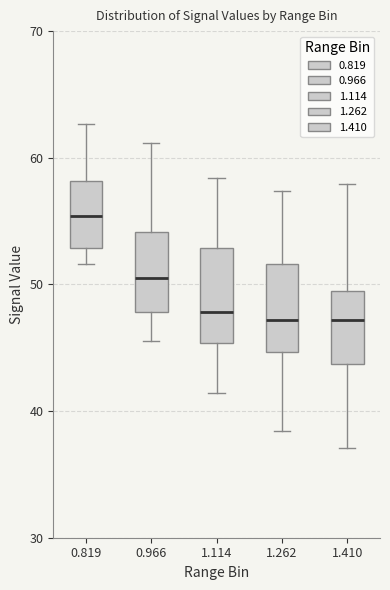

Which box's median line is the highest?

0.819